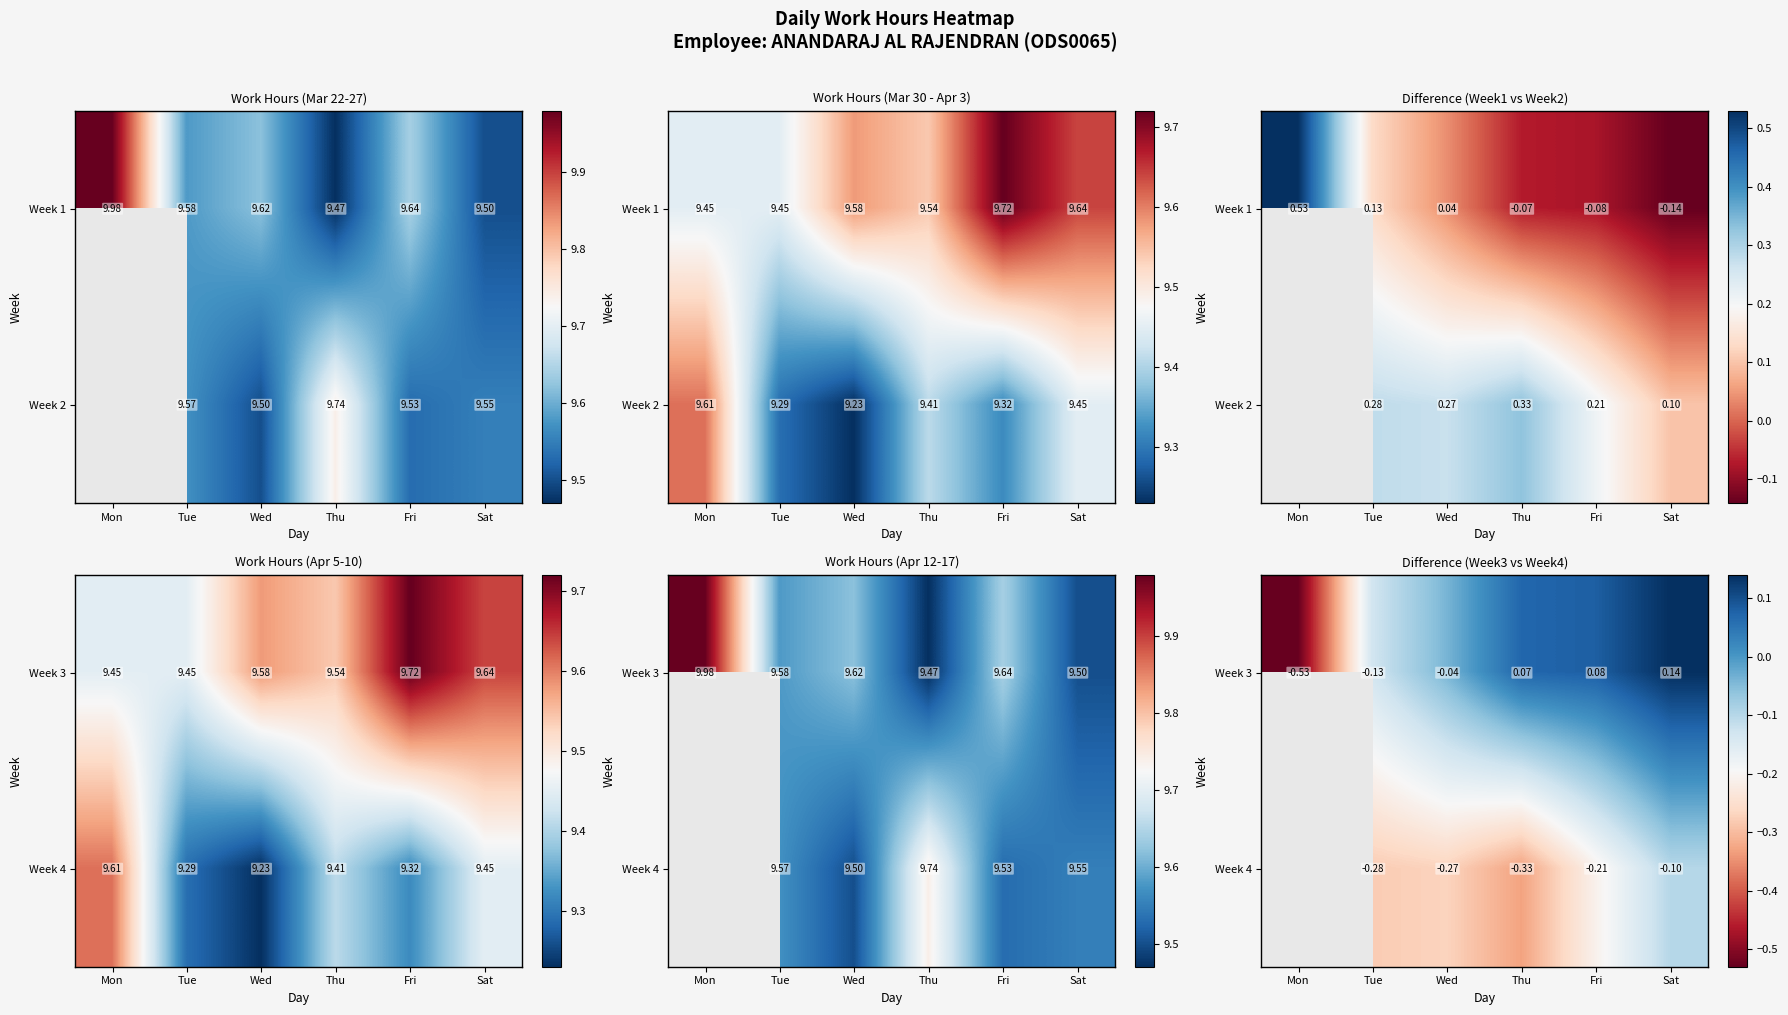

What is the difference between the second highest and second lowest values in the Week 3 series?

0.2